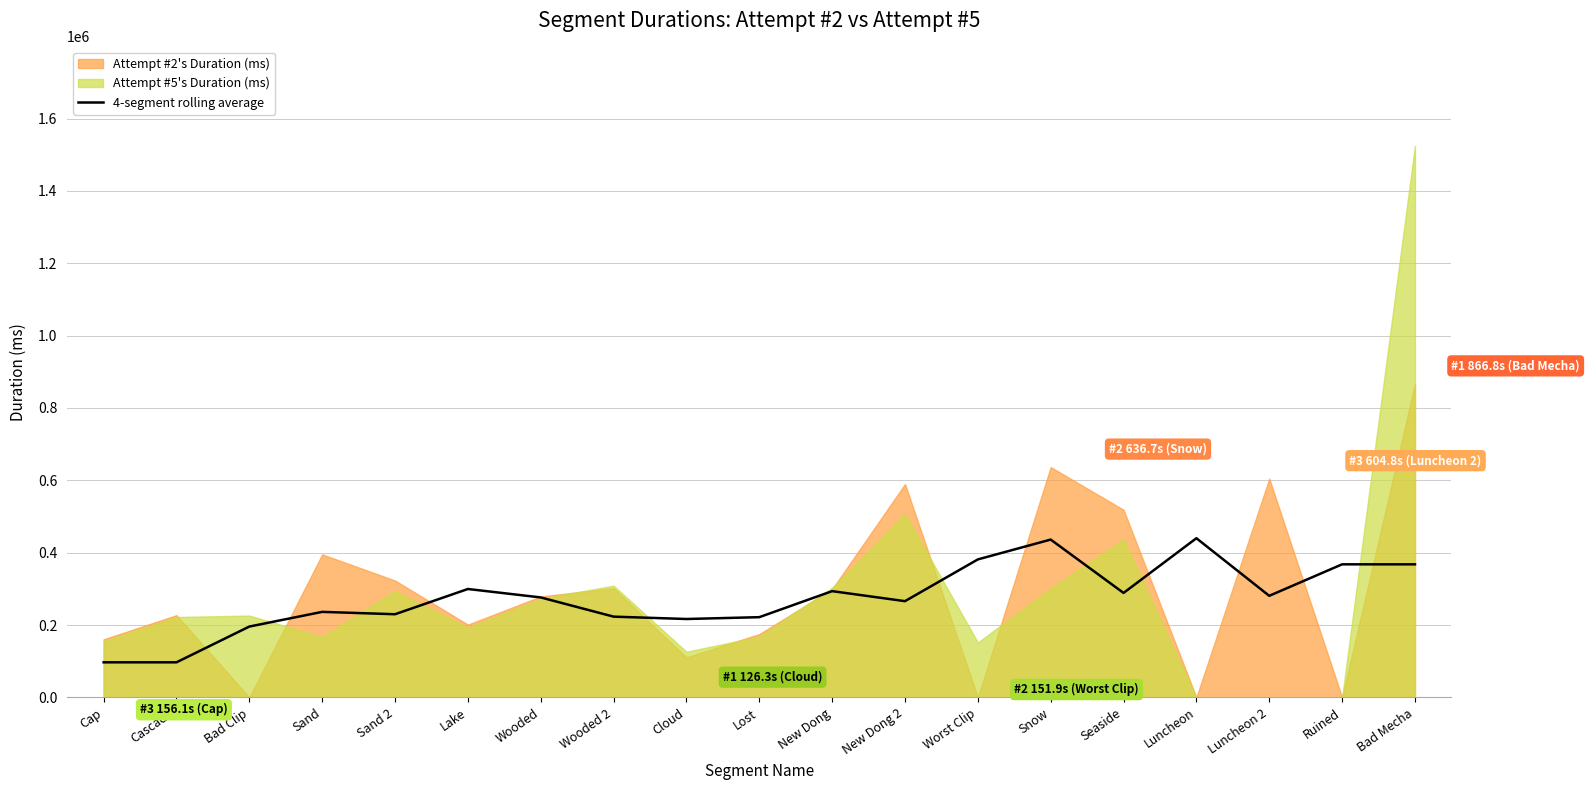

Is it true that 4-segment rolling average equals 562579.6 at Worst Clip?

False